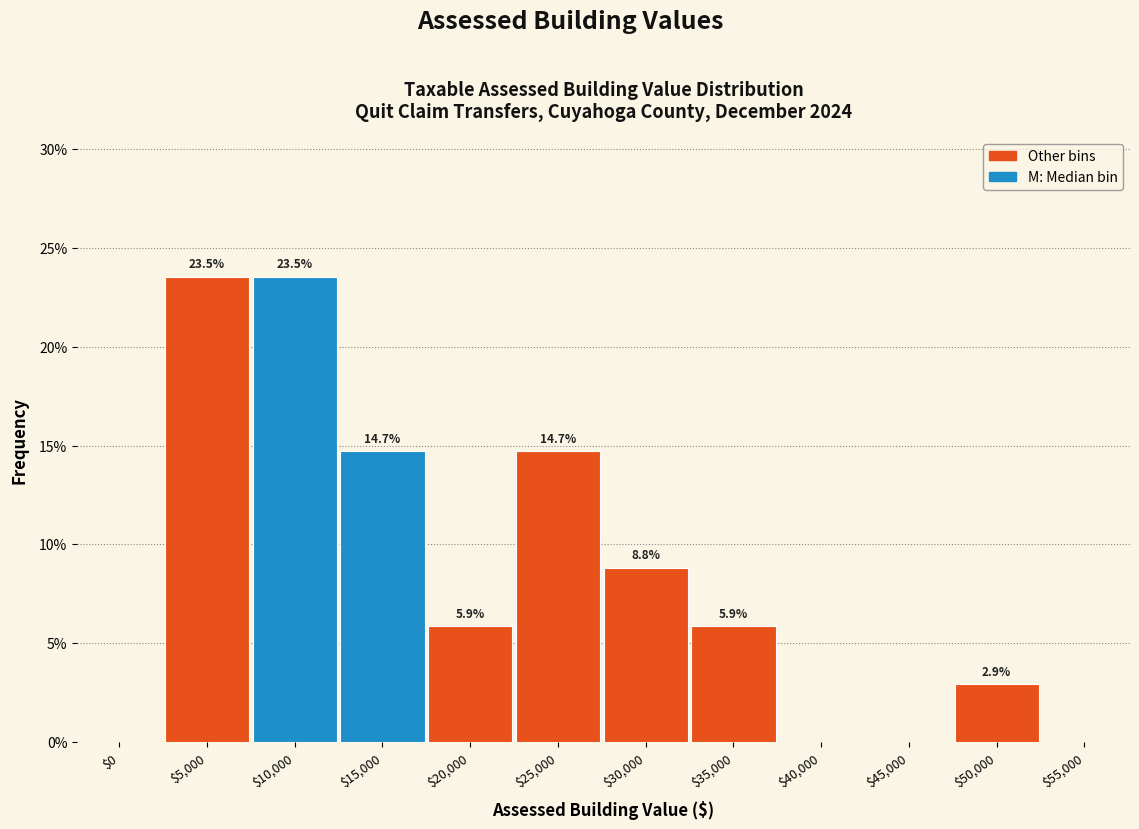

What is the greatest value displayed?

23.5